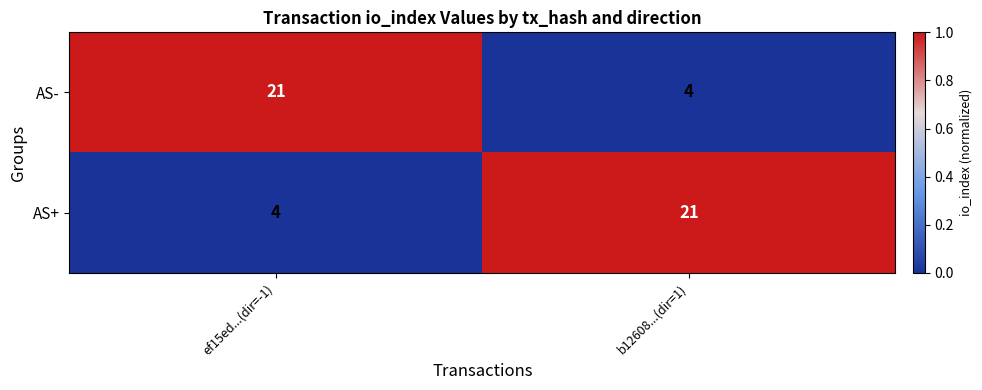

What is the minimum value for AS+?

4